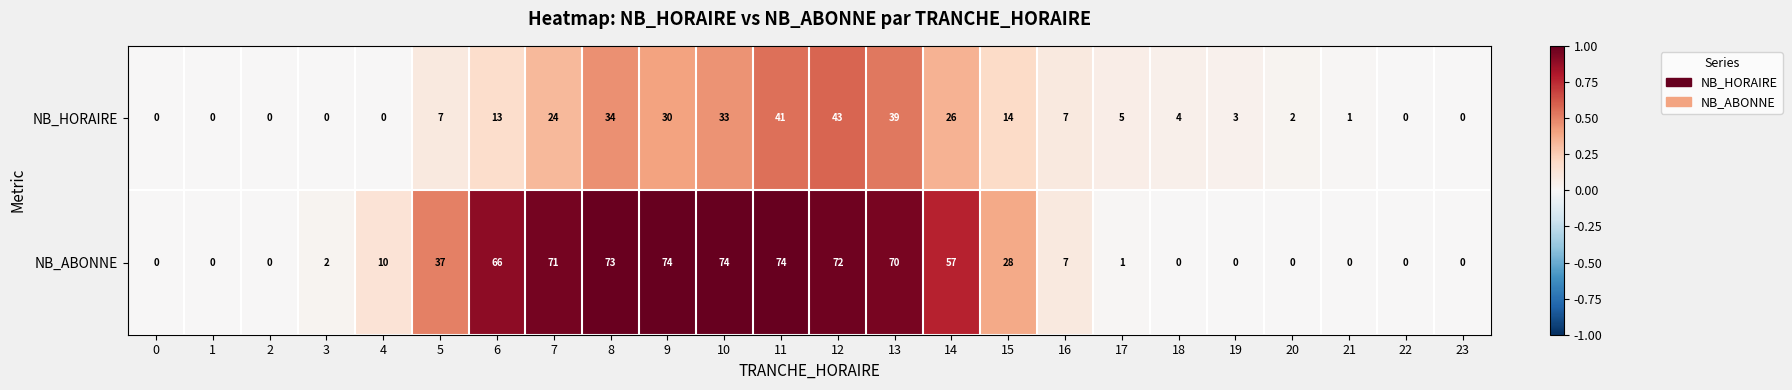

What is the sum of all NB_HORAIRE values?

326